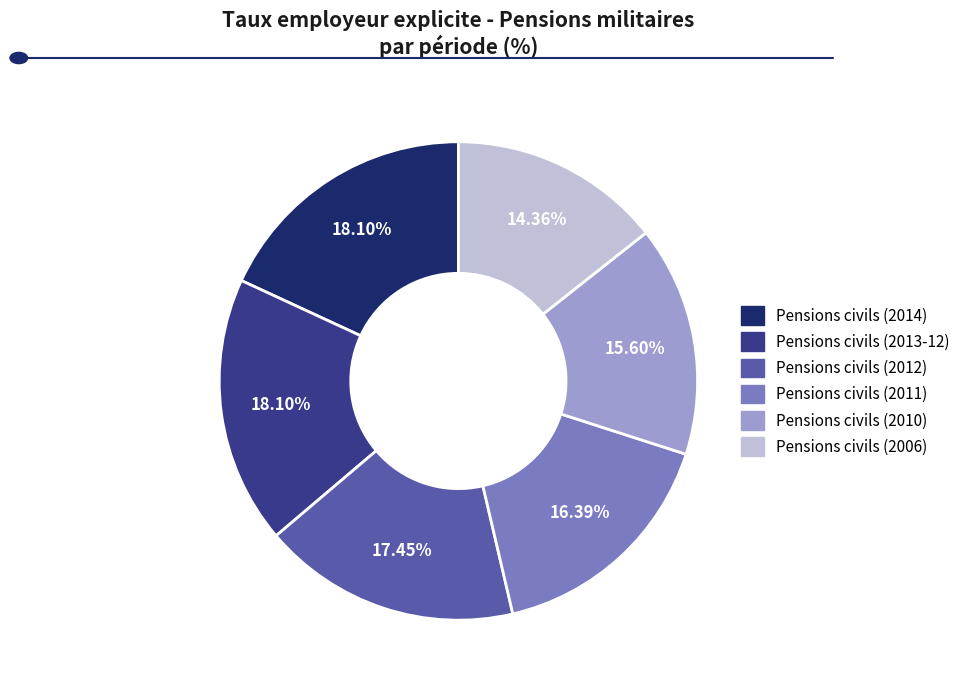

Combined, do Pensions civils (2014) and Pensions civils (2010) account for over 50%?

No